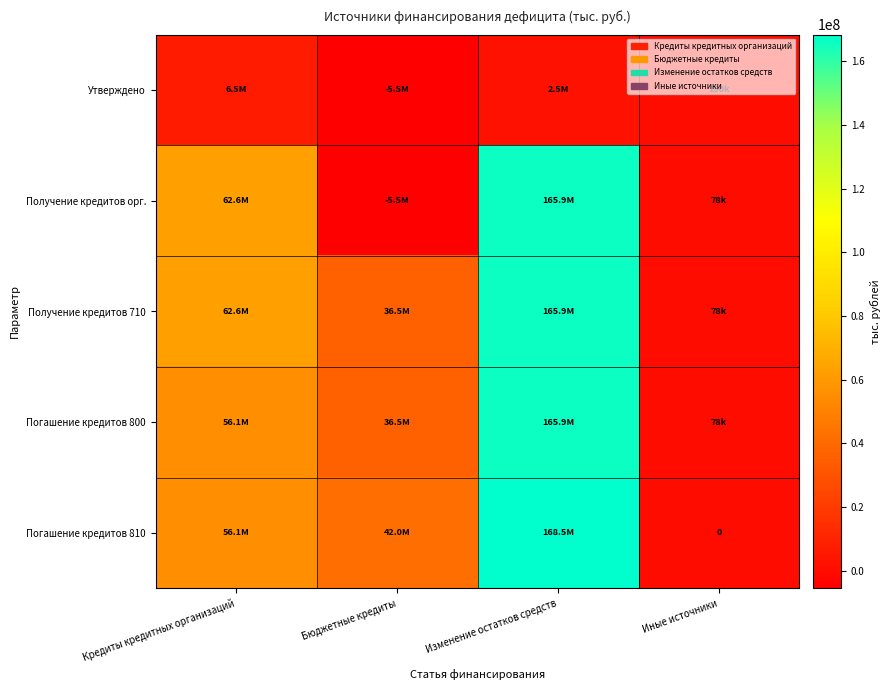

What is the sum of all Погашение кредитов 800 values?

258642107.8